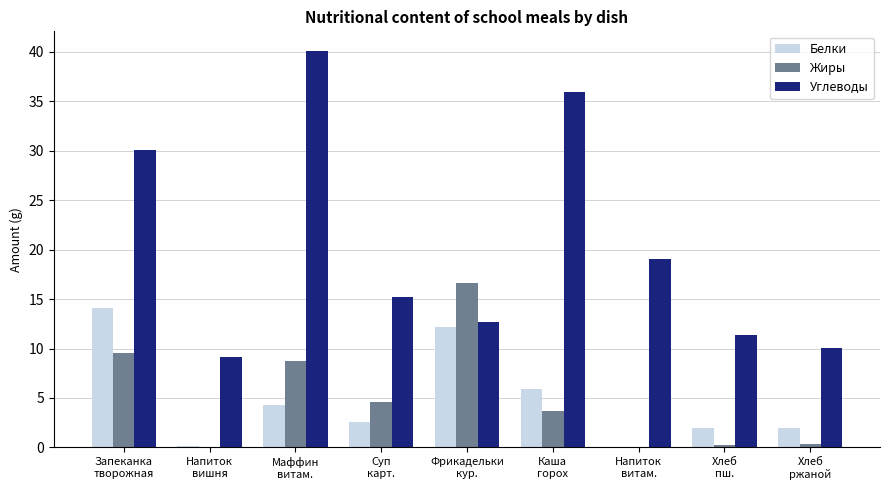

Is the value of Углеводы at Напиток
витам. greater than the value of Белки at Напиток
витам.?

Yes